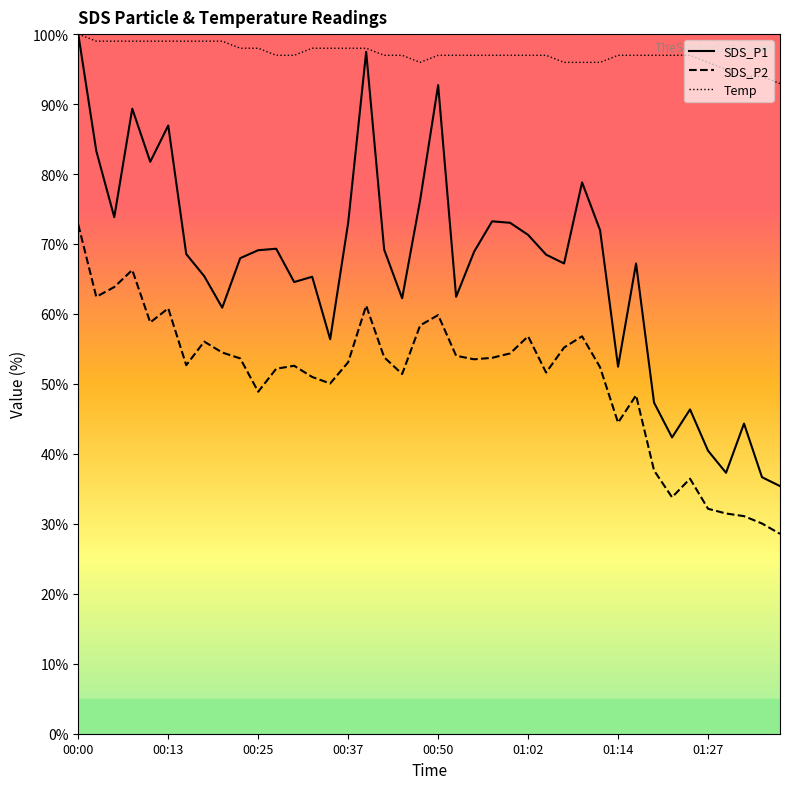

True or false: SDS_P1 and SDS_P2 cross at least once.

False